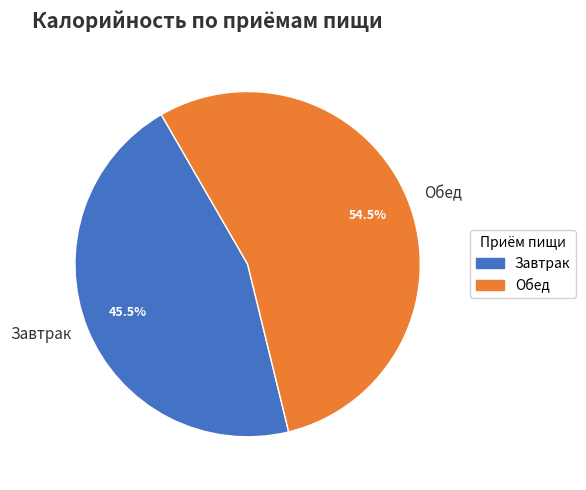

What is the largest slice in the pie chart?

Обед